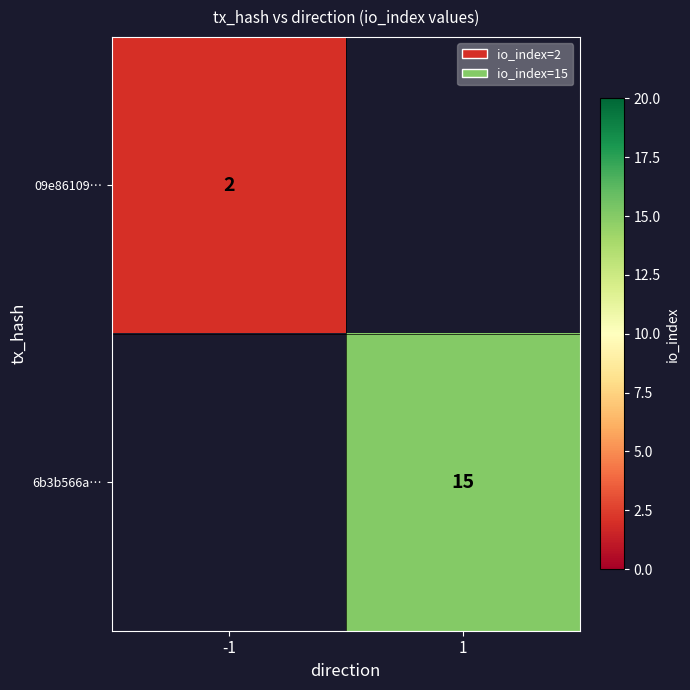

The value of 6b3b566a… at 1 is 15. True or false?

True